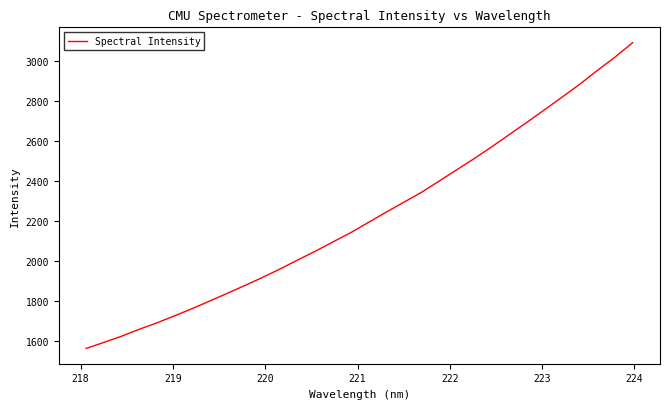

What is the maximum value shown in the chart?

3093.5